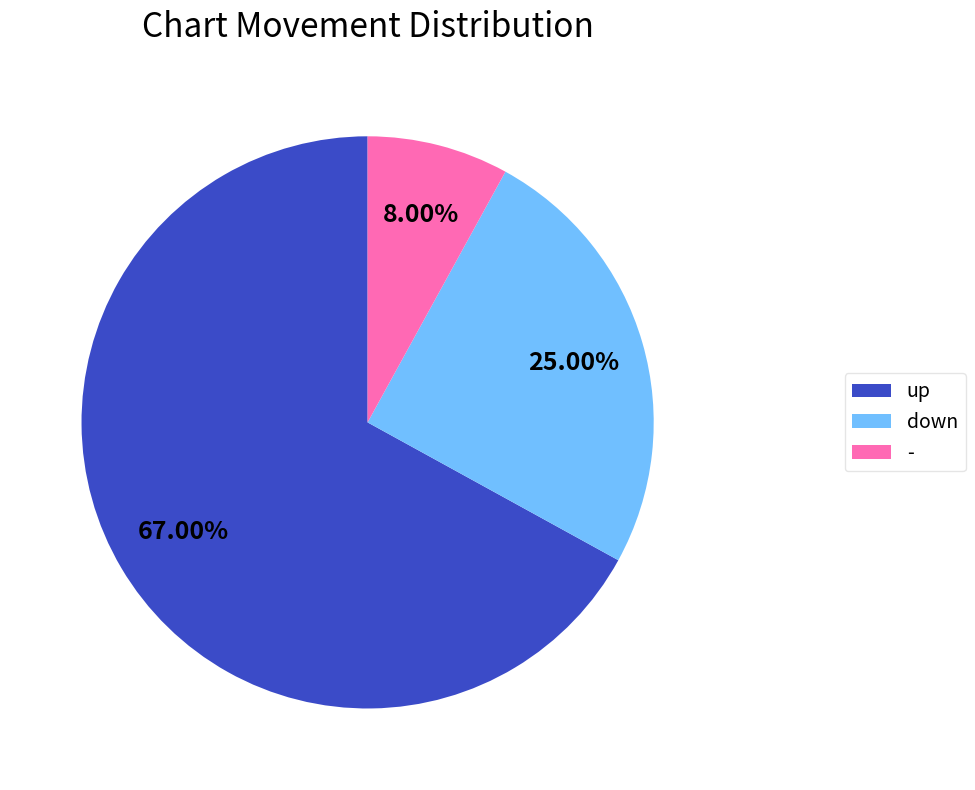

Do up and - together represent more than half of the pie?

Yes